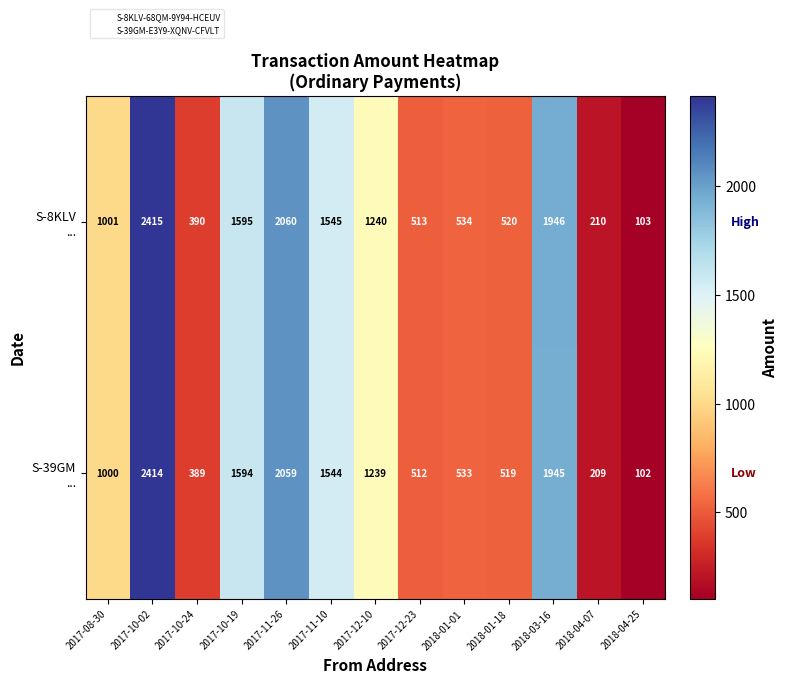

Which category has the highest value across all series?

2017-10-02